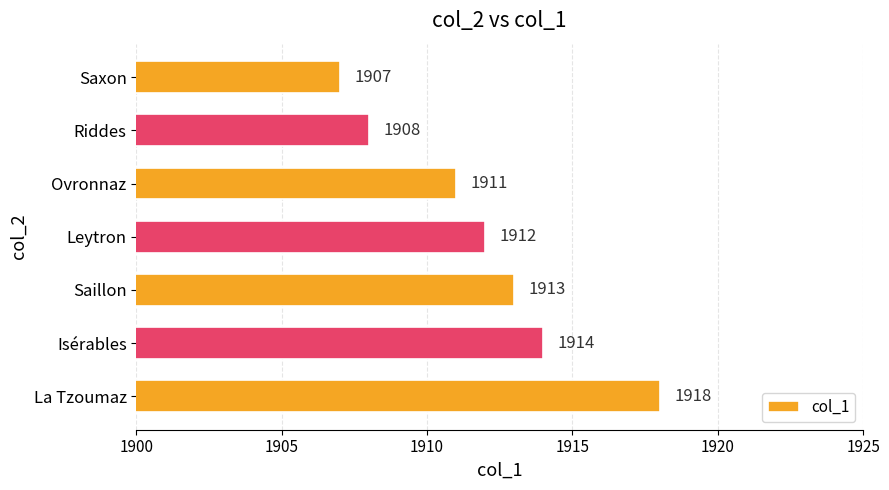

Does the chart contain stacked bars?

No